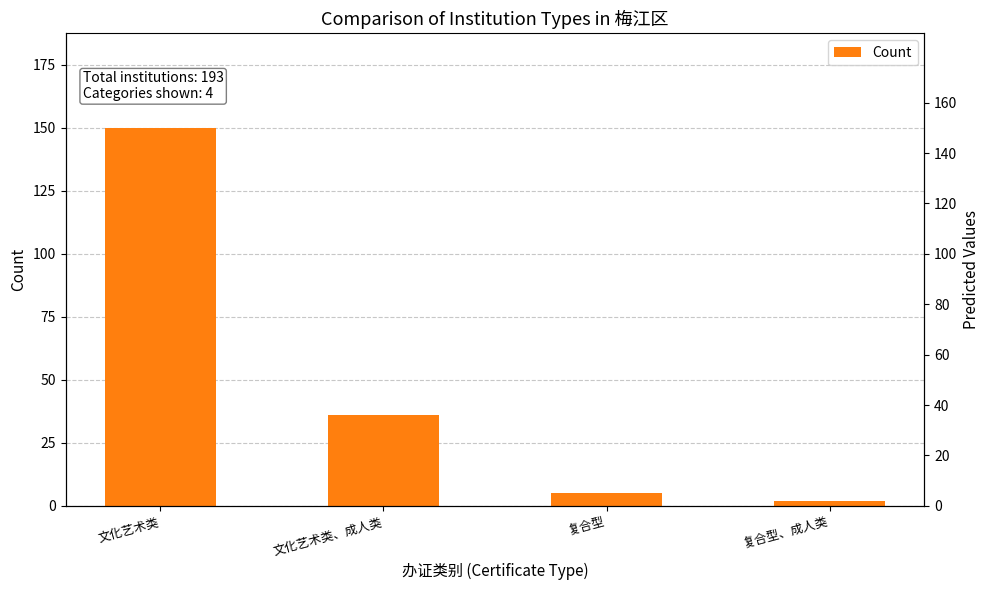

What is the sum of the values at 文化艺术类 and 复合型?

155